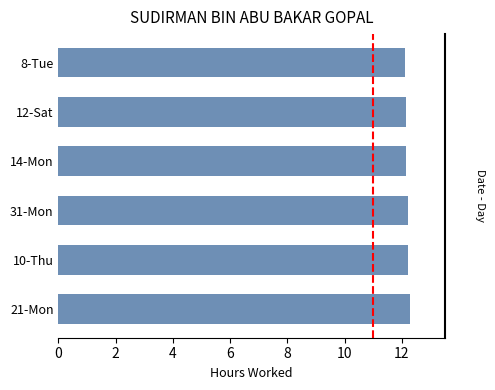

Does the chart contain stacked bars?

No